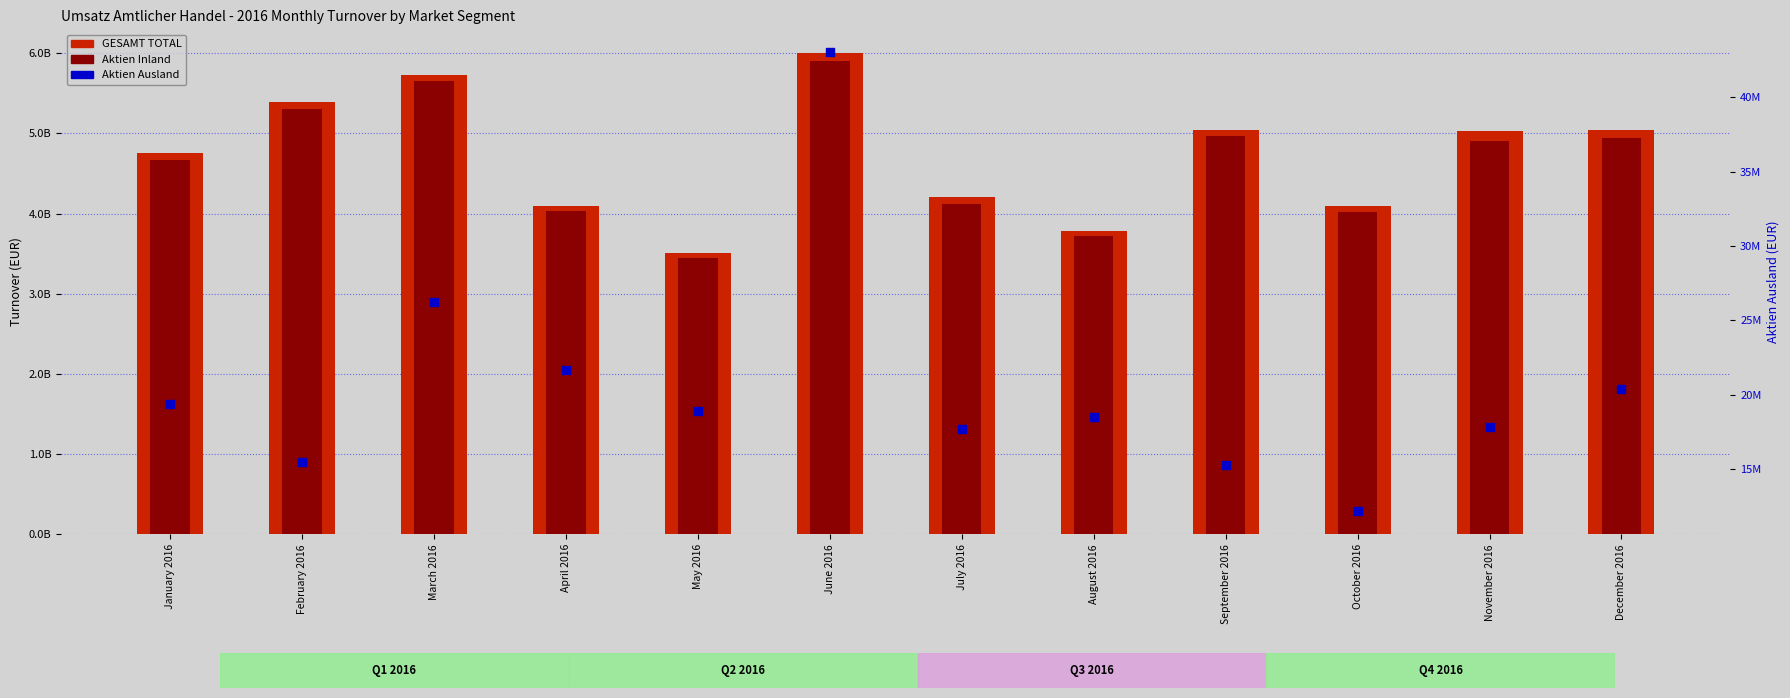

At which category is the sum across all series the highest?

June 2016